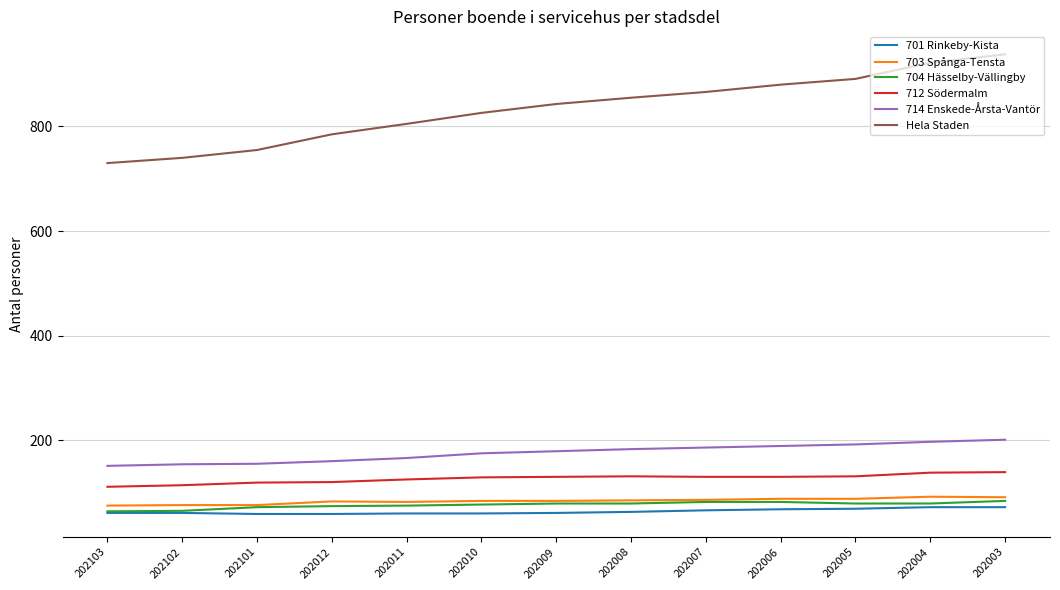

What is the sum of the 704 Hässelby-Vällingby values at 202010 and 202012?

151